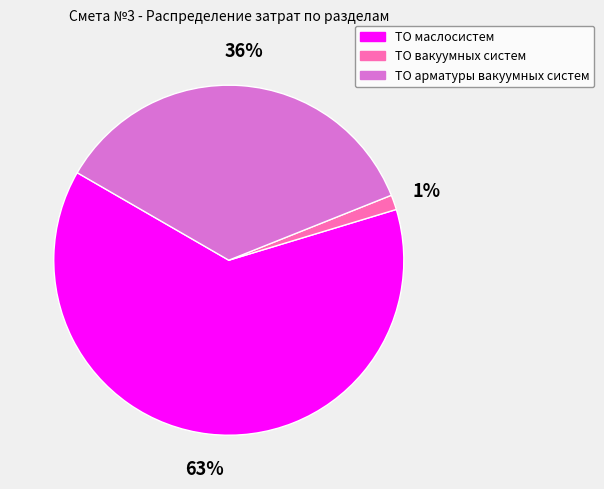

Is it true that ТО арматуры вакуумных систем is 26% of the pie?

False